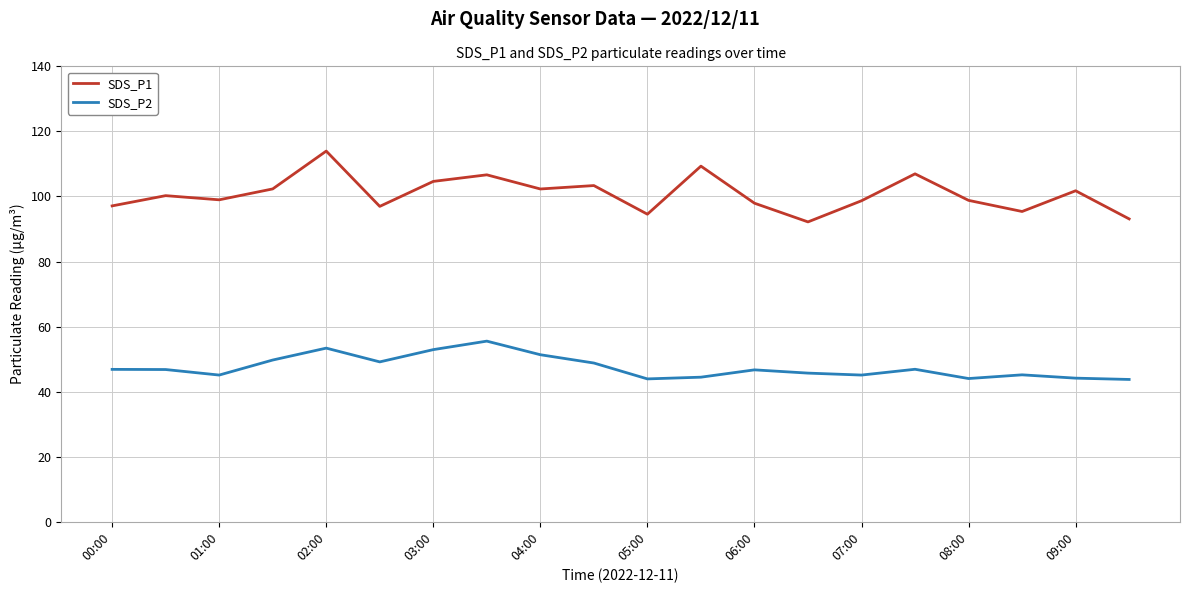

List the series in order of their peak value, lowest first.

SDS_P2, SDS_P1